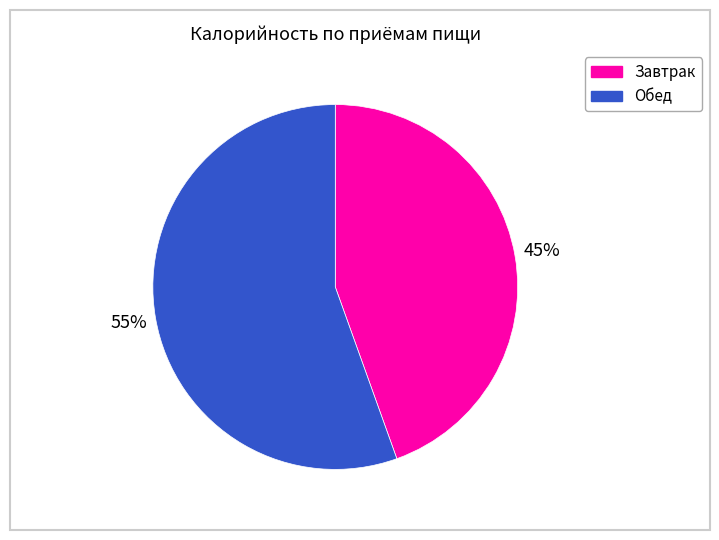

Count the number of slices in the pie.

2